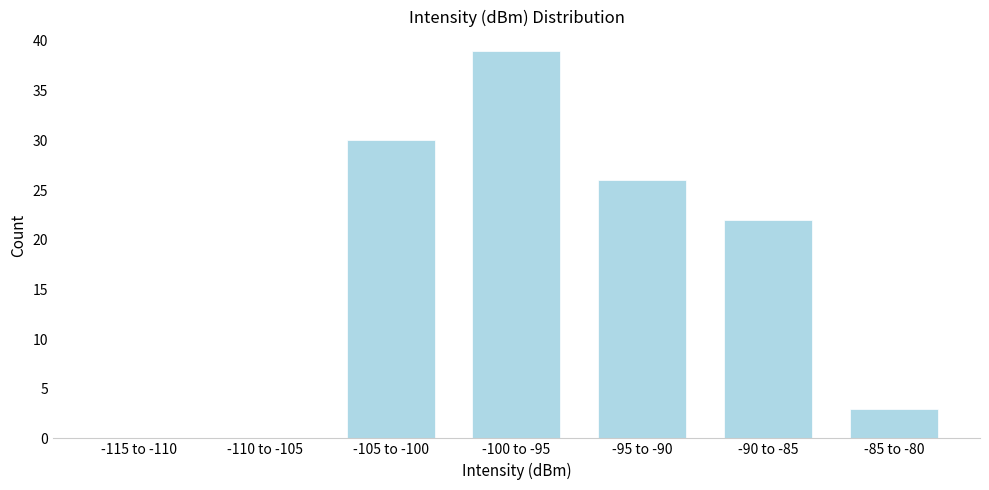

Reading left to right, transcribe all the data shown in this chart.

-115 to -110=0	-110 to -105=0	-105 to -100=30	-100 to -95=39	-95 to -90=26	-90 to -85=22	-85 to -80=3